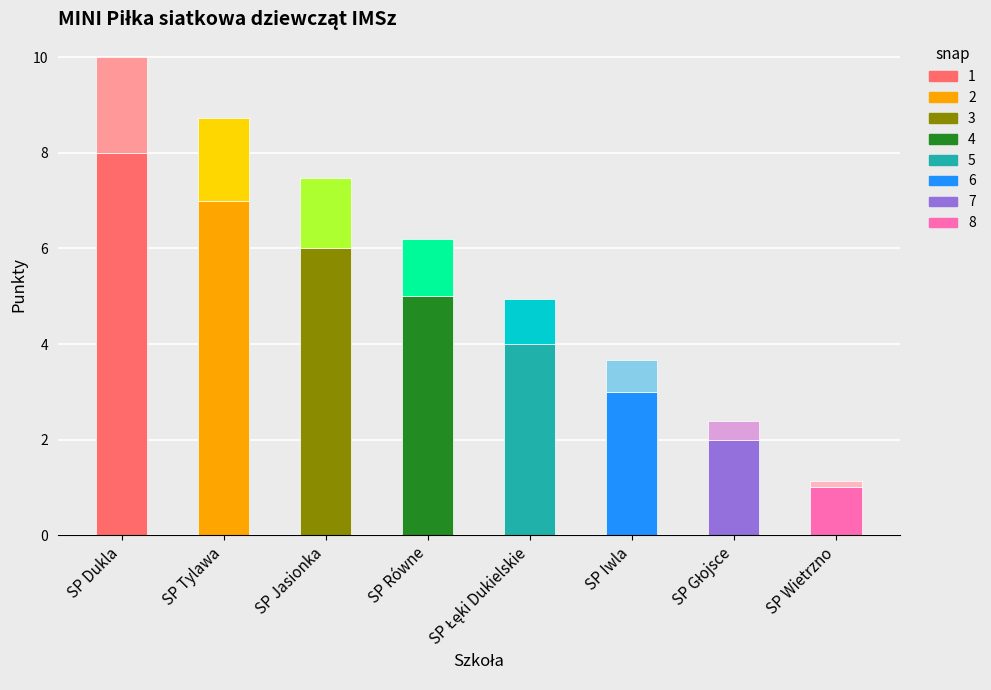

What is the total value across all series at SP Jasionka?

7.5